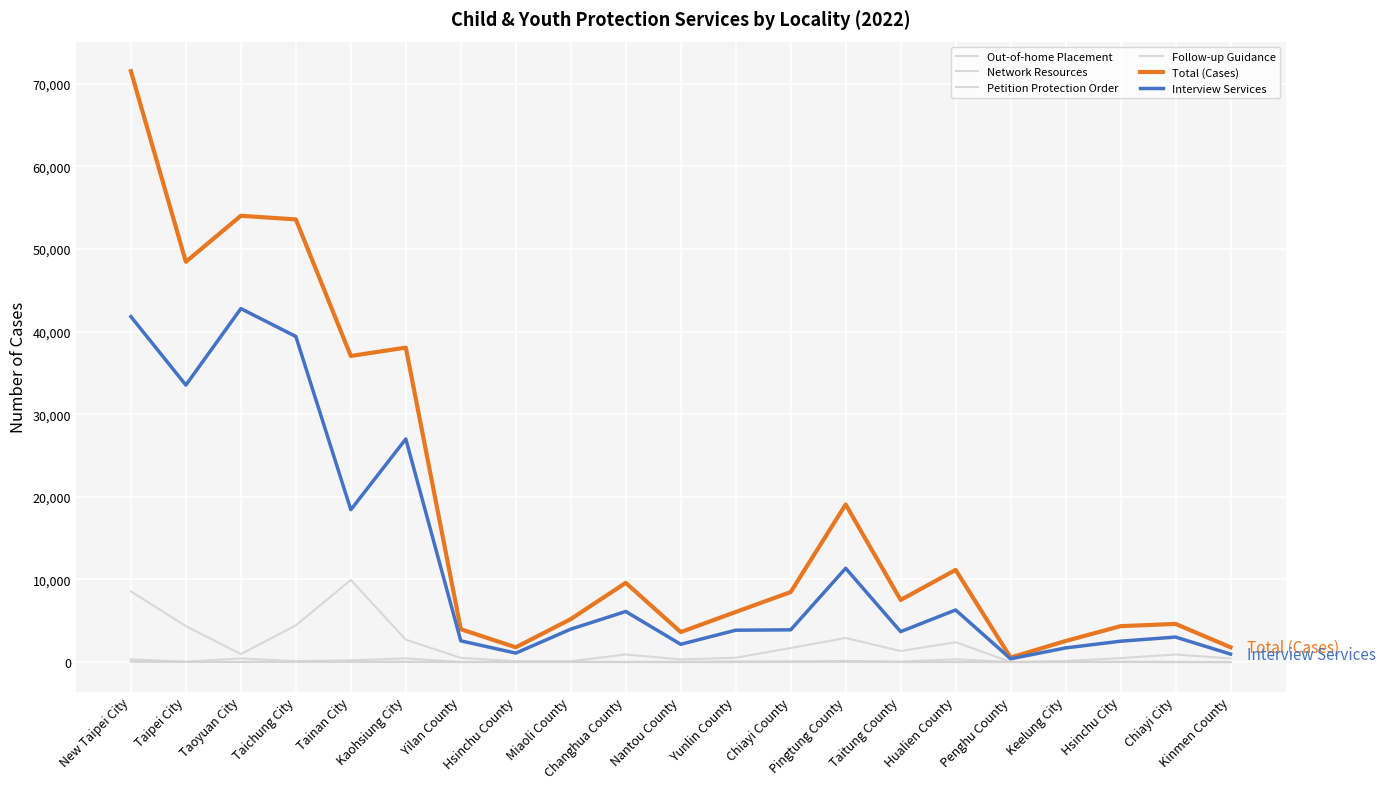

Reading left to right, transcribe all the data shown in this chart.

Out-of-home Placement: 332	40	442	102	205	451	8	8	18	13	28	74	70	87	46	337	7	8	32	18	4
Network Resources: 8552	4350	956	4443	9931	2703	505	102	94	917	318	521	1700	2914	1330	2404	9	122	479	911	438
Petition Protection Order: 79	14	8	31	15	20	3	1	3	0	0	5	4	11	7	6	0	3	1	1	1
Follow-up Guidance: 45	14	11	23	68	22	8	21	20	6	4	2	34	141	3	4	2	12	24	0	0
Total (Cases): 71515	48441	54012	53572	37048	38052	3973	1782	5196	9586	3629	6057	8470	19068	7514	11152	543	2547	4342	4614	1790
Interview Services: 41808	33522	42777	39404	18431	26998	2566	1081	3981	6118	2147	3852	3897	11351	3680	6303	393	1709	2521	3021	961